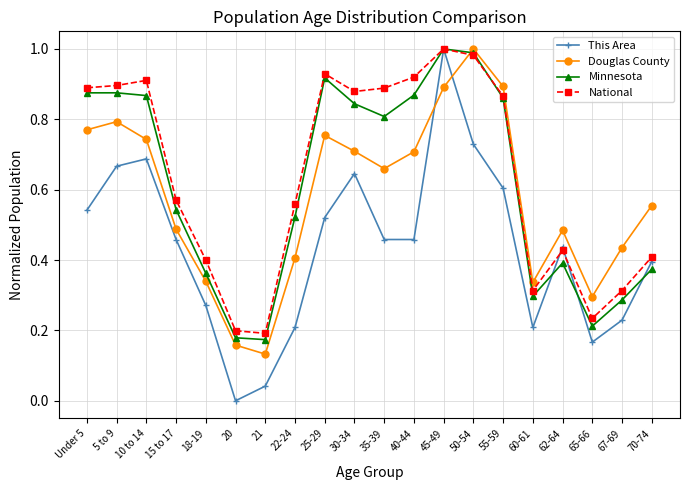

What is the total value across all series at 10 to 14?

3.2